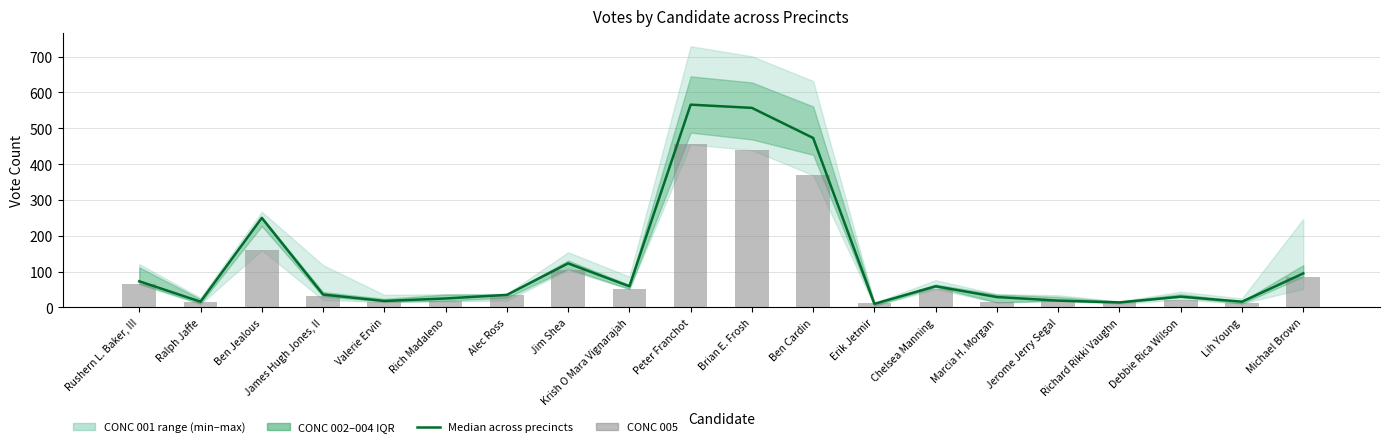

What is the total value across all series at Lih Young?

27